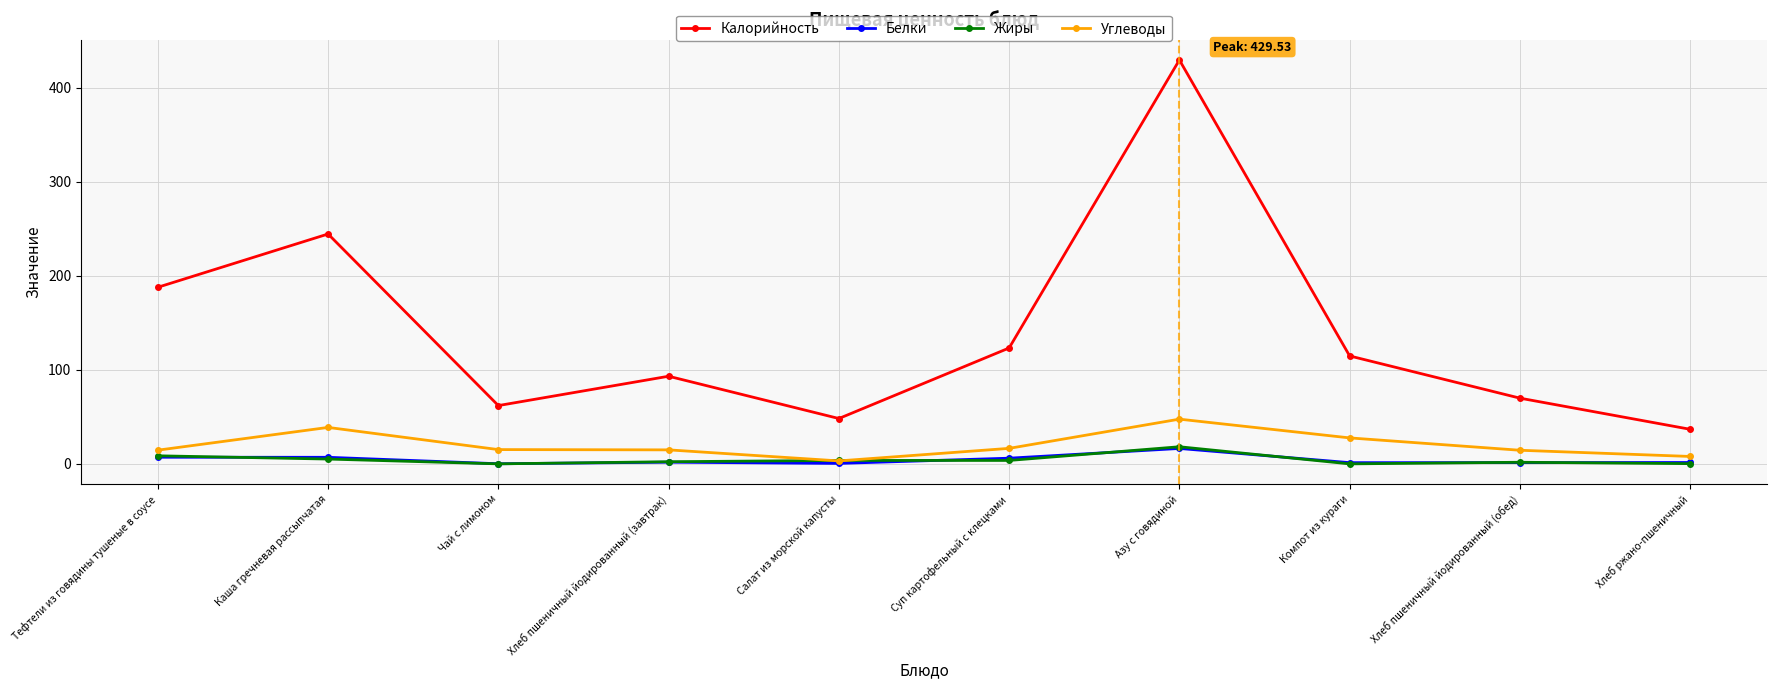

Where is Калорийность nearest to the value 233?

Каша гречневая рассыпчатая